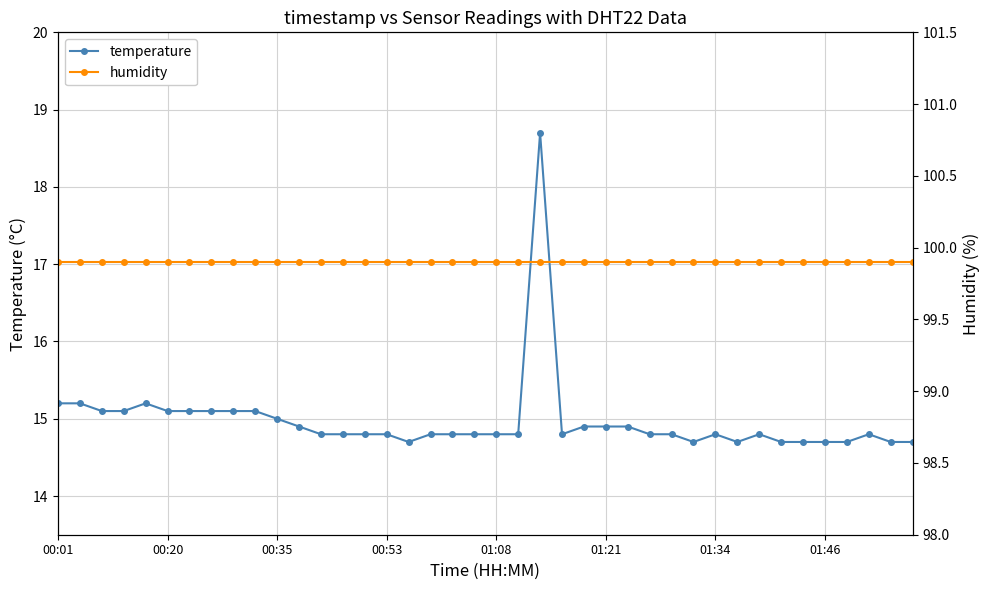

At which category is the sum across all series the highest?

22